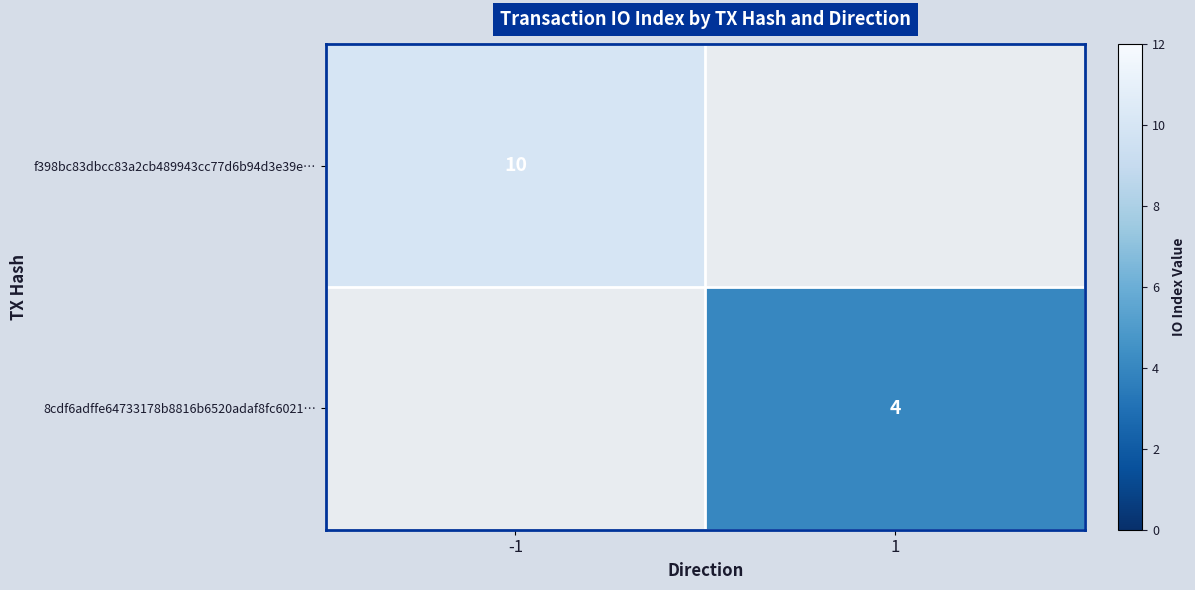

Is the value of 8cdf6adffe64733178b8816b6520adaf8fc6021… at 1 greater than the value of f398bc83dbcc83a2cb489943cc77d6b94d3e39e… at -1?

No